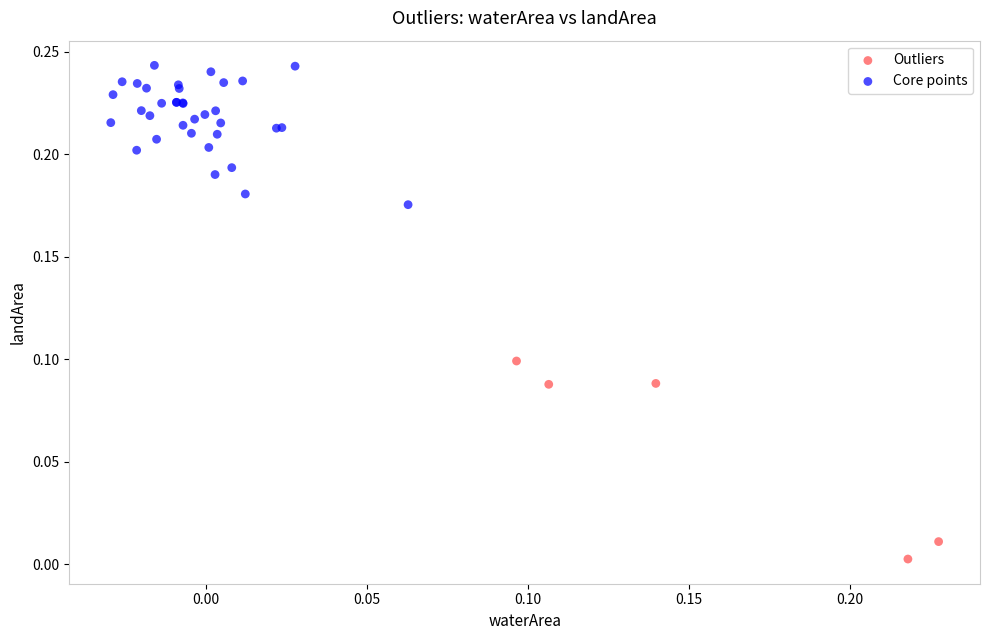

Which series contains the lowest Y value?

Outliers